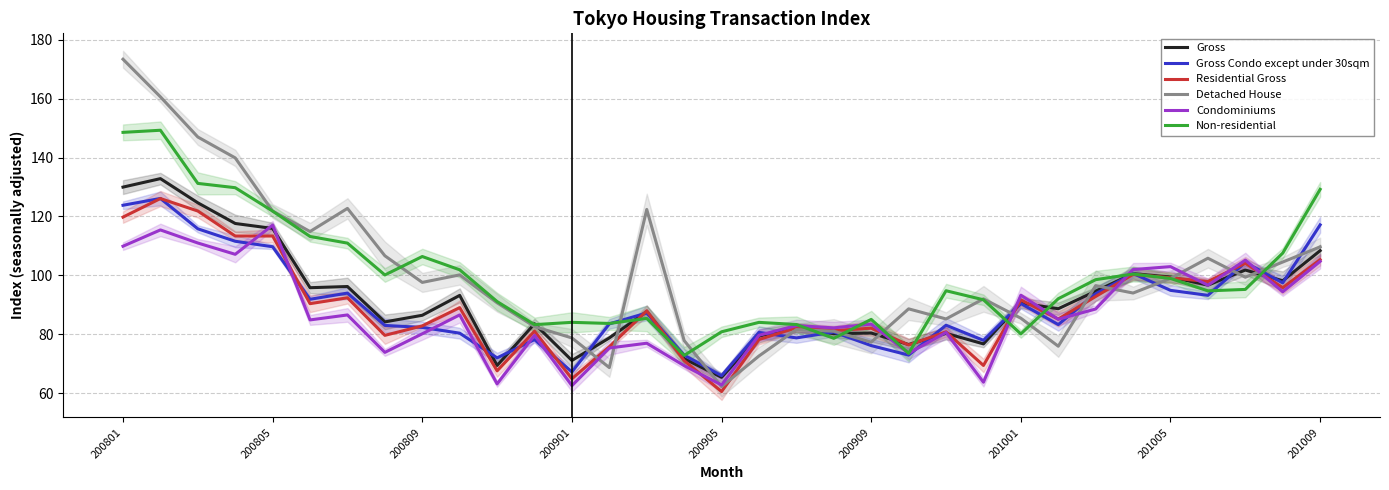

Which category has the lowest value in the Gross series?

200905